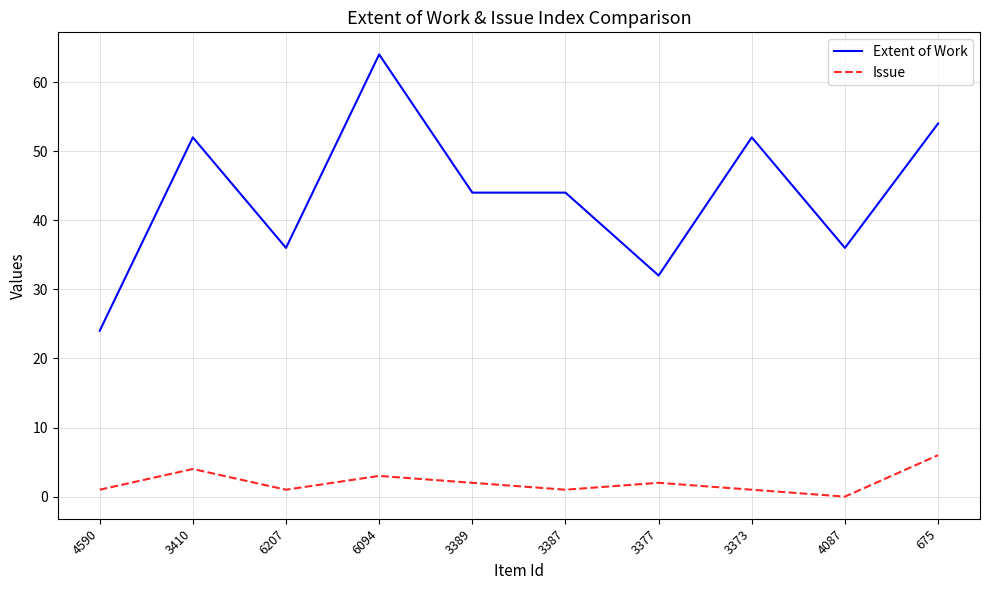

List the series in order of their overall mean, lowest first.

Issue, Extent of Work